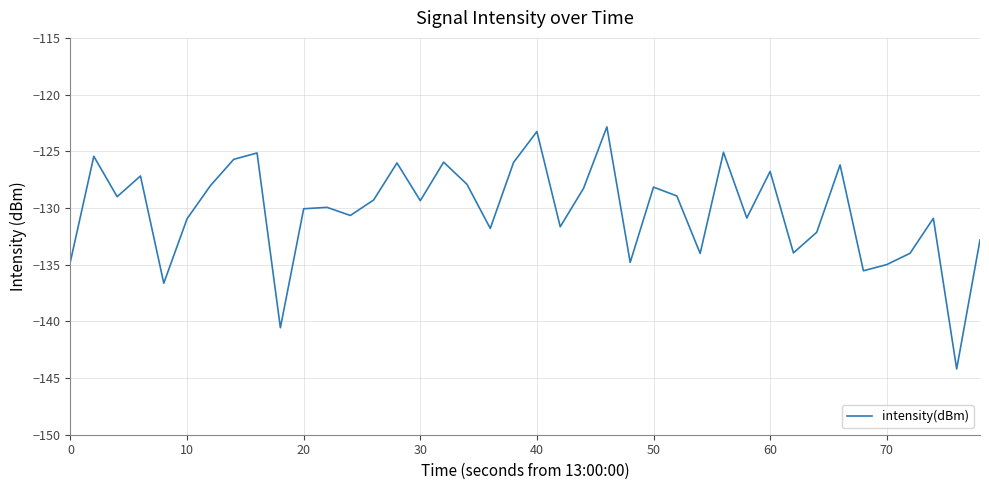

What is the greatest value displayed?

-122.8